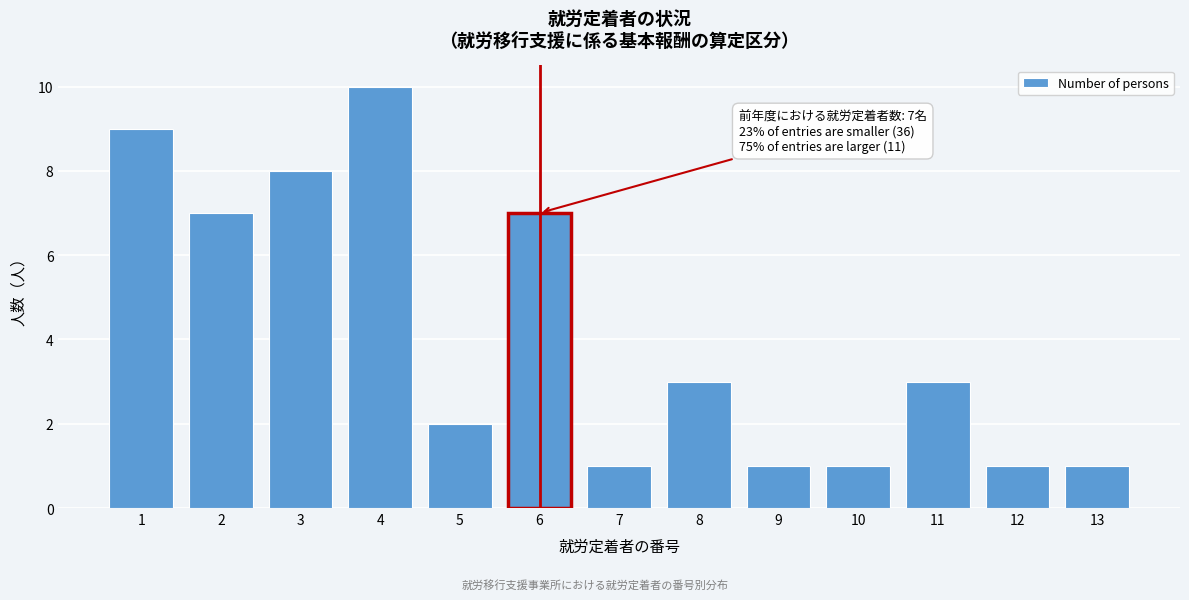

Reading right to left, what are all the values shown in this chart?

13=1	12=1	11=3	10=1	9=1	8=3	7=1	6=7	5=2	4=10	3=8	2=7	1=9